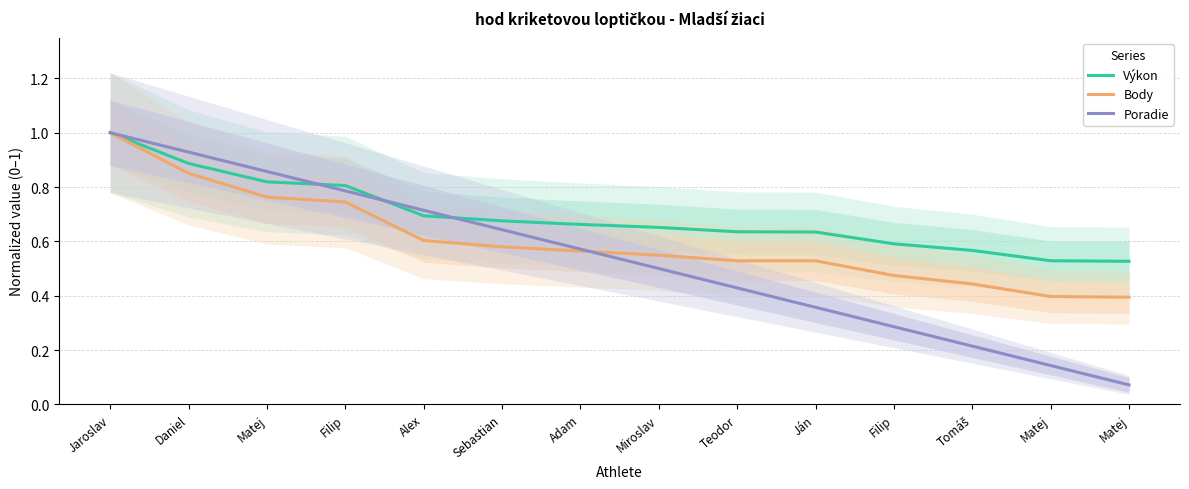

True or false: Výkon has a value of 0.8 at Filip.

True